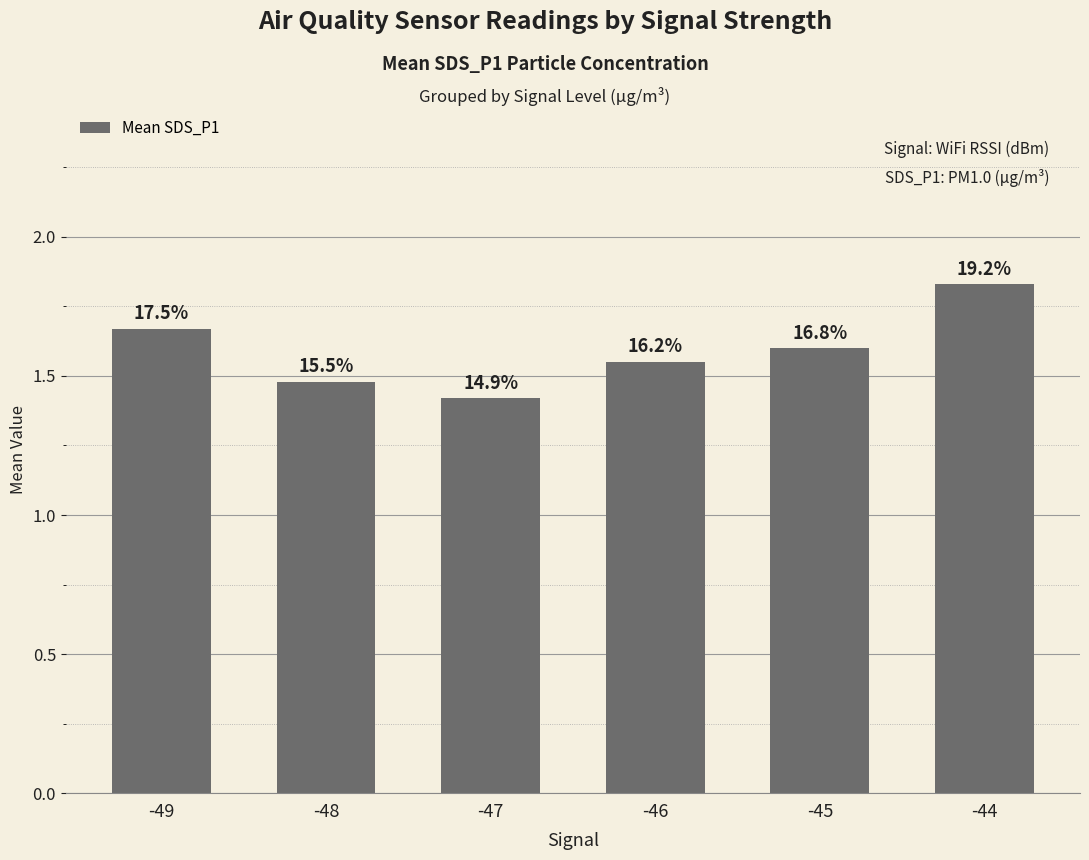

What is the sum of the values at -47 and -49?

3.1